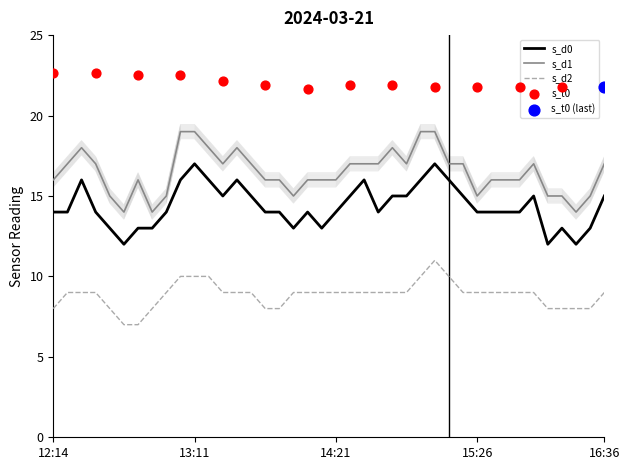

What is the total value across all series at 14:35?

41.6